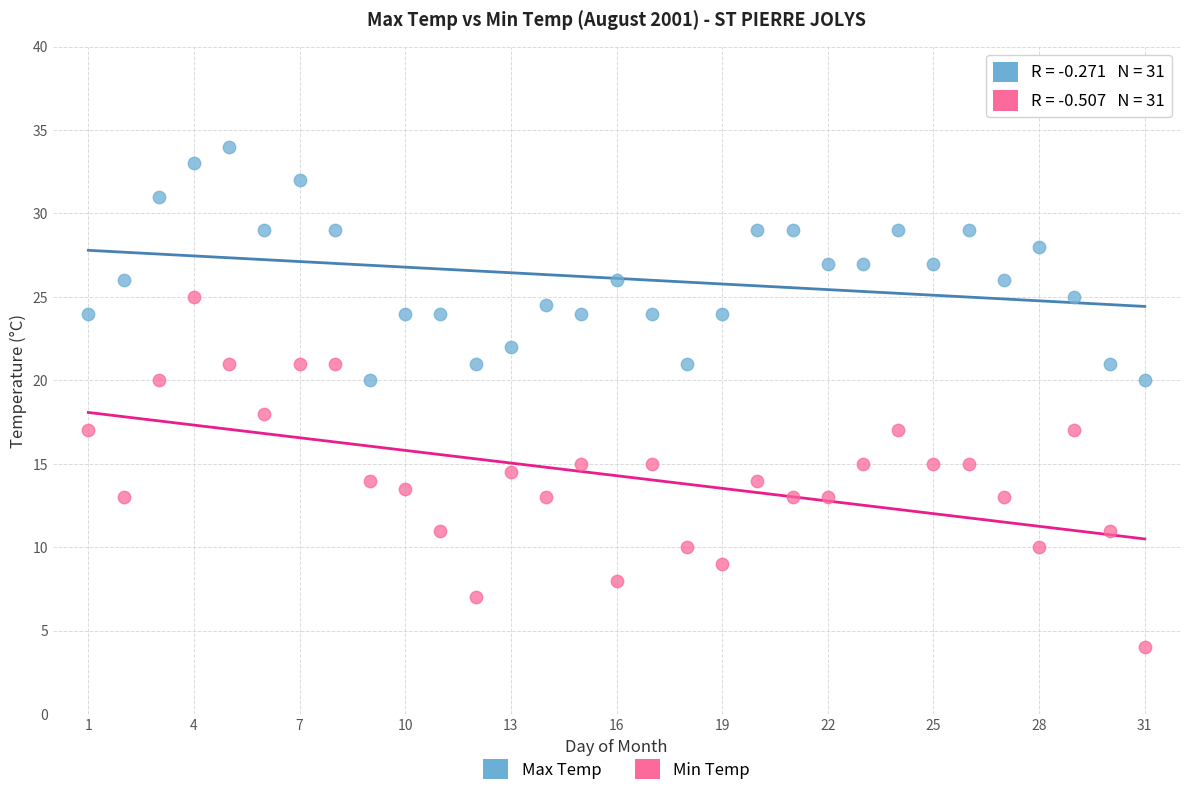

What are all the series names shown in the legend?

Max Temp, Min Temp